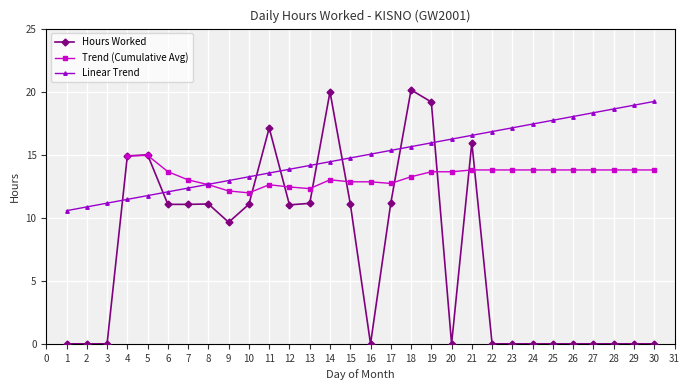

After their last crossing, which series has the higher values: Hours Worked or Linear Trend?

Linear Trend